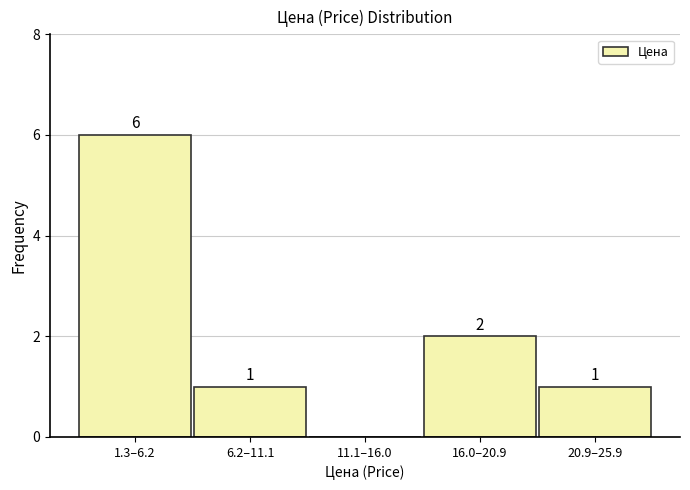

Reading left to right, extract all data points from this chart.

1.3–6.2=6	6.2–11.1=1	11.1–16.0=0	16.0–20.9=2	20.9–25.9=1